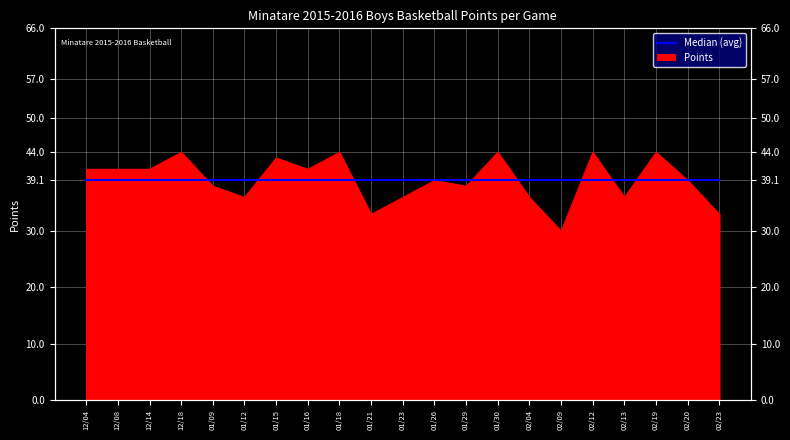

Where does the data first go above 39?

12/04